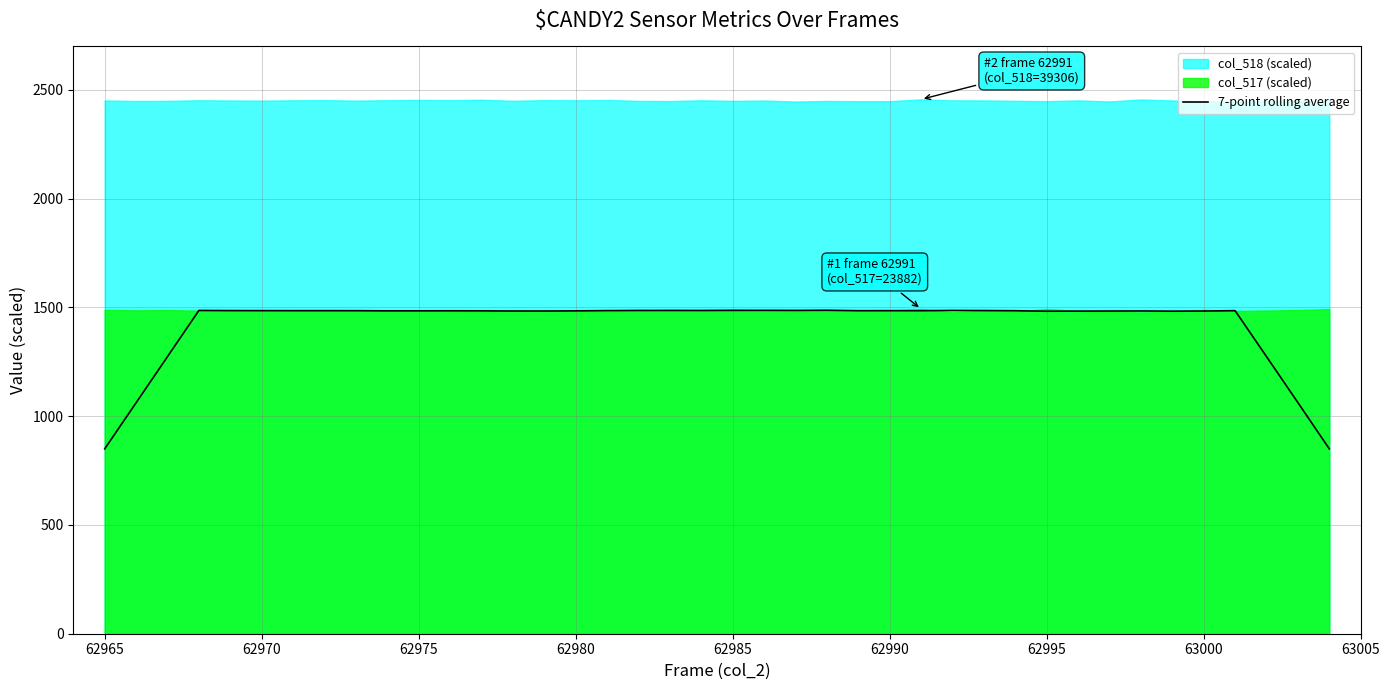

What is the highest value of the 7-point rolling average series?

1487.0